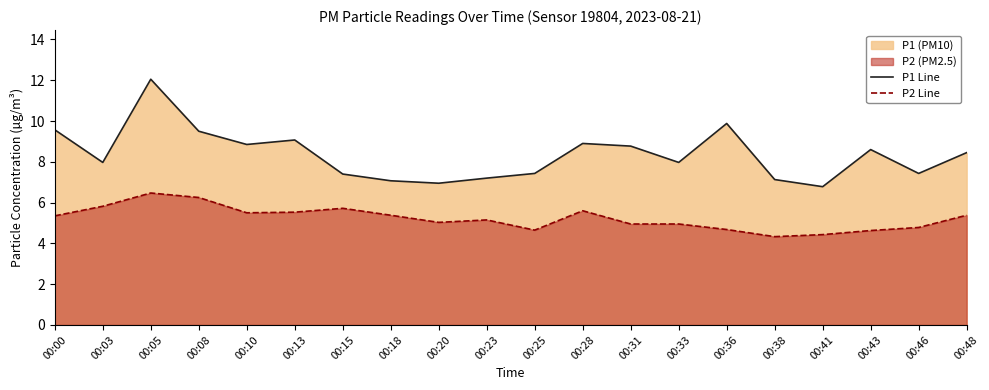

Reading left to right, extract all data points from this chart.

P1 Line: 00:00=9.6	00:03=8.0	00:05=12.1	00:08=9.5	00:10=8.8	00:13=9.1	00:15=7.4	00:18=7.1	00:20=7.0	00:23=7.2	00:25=7.4	00:28=8.9	00:31=8.8	00:33=8.0	00:36=9.9	00:38=7.1	00:41=6.8	00:43=8.6	00:46=7.4	00:48=8.4
P2 Line: 00:00=5.3	00:03=5.8	00:05=6.5	00:08=6.2	00:10=5.5	00:13=5.5	00:15=5.7	00:18=5.4	00:20=5.0	00:23=5.2	00:25=4.7	00:28=5.6	00:31=5.0	00:33=5.0	00:36=4.7	00:38=4.3	00:41=4.4	00:43=4.6	00:46=4.8	00:48=5.4